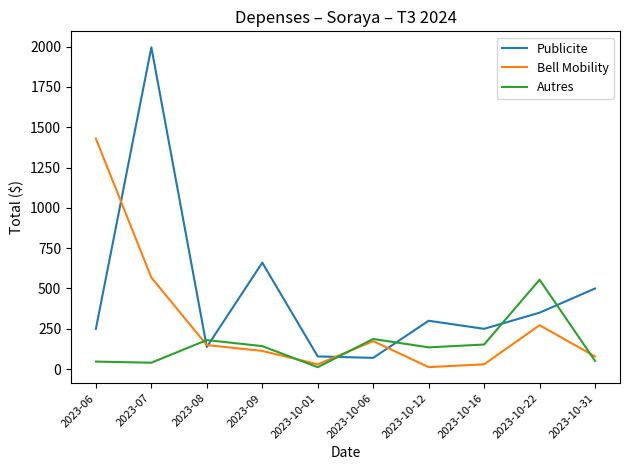

The value of Autres at 2023-09 is 142.9. True or false?

True